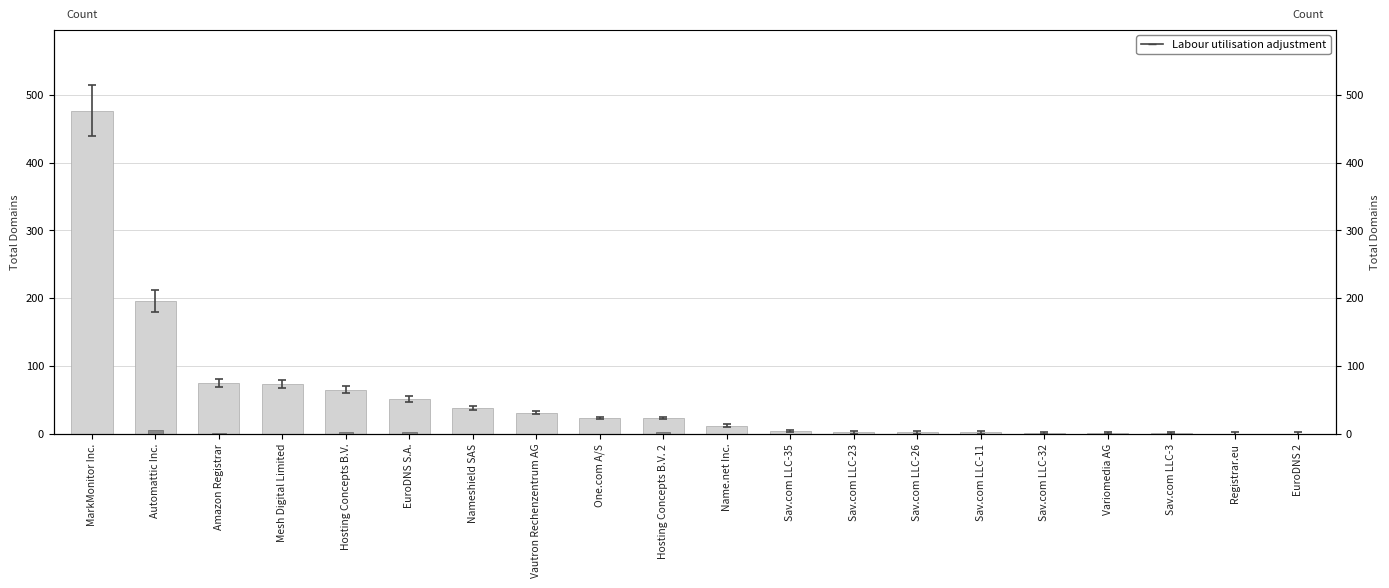

What is the average value of the net-adds-1-yr series?

1